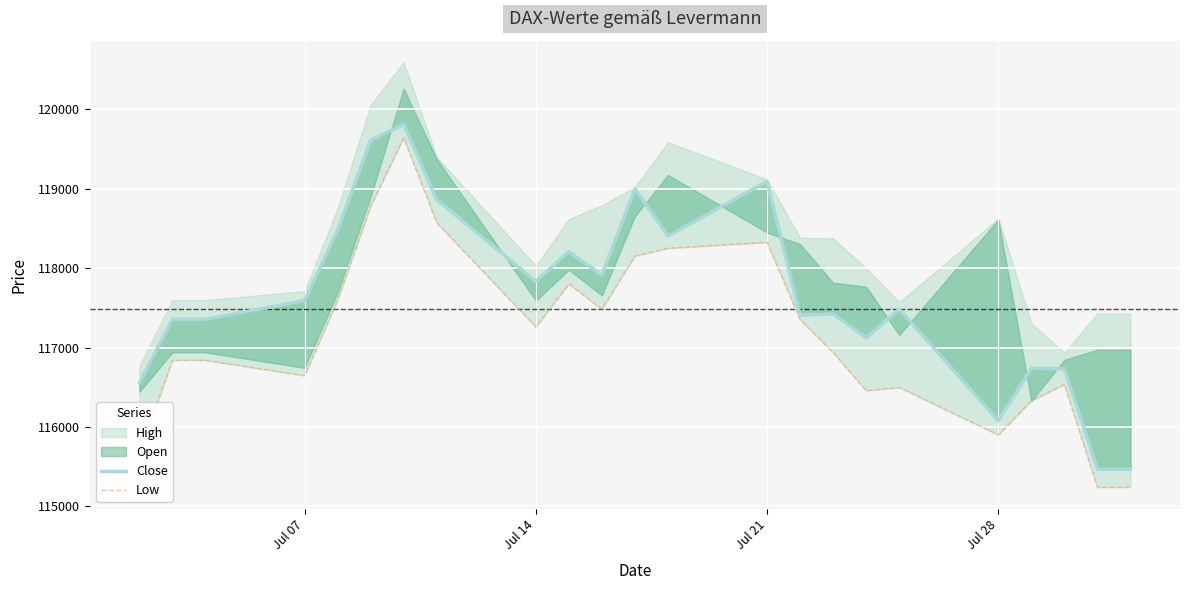

True or false: Low has more than 1 points higher than both neighbors.

True